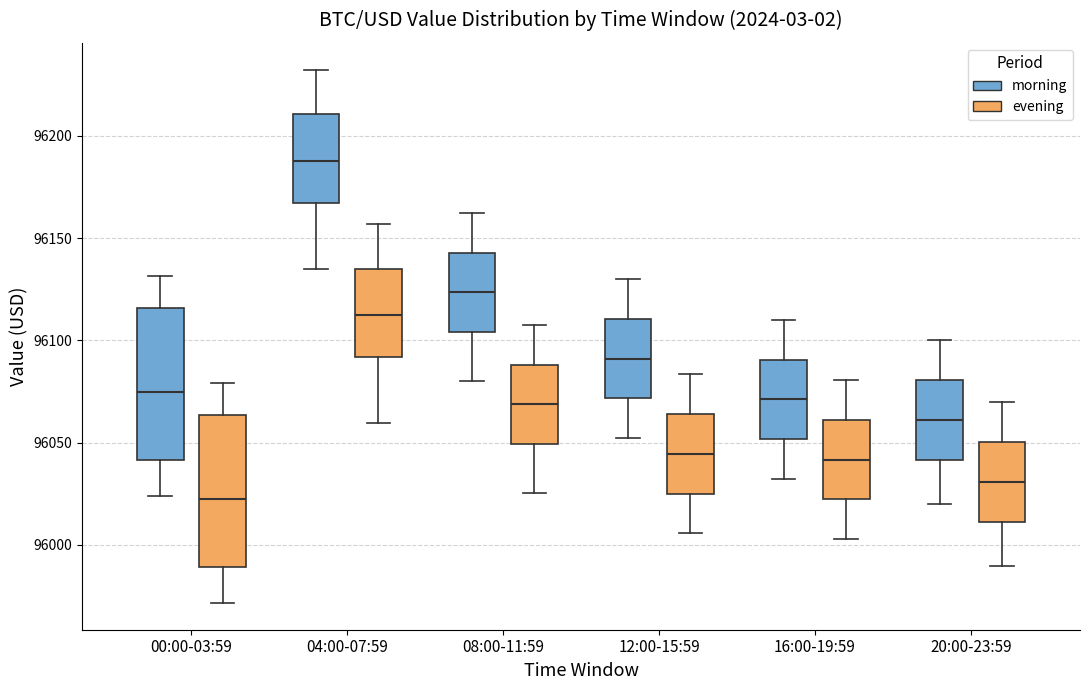

Reading left to right, transcribe this box plot: for each box, give where its median line is, the range the box spans, and where its two whiskers end, as read against the y-axis. The values are not printed on the chart, so give them approximately, as read against the axis.

00:00-03:59 (morning): median 96075, box 96040 to 96115, whiskers 96025 to 96130
00:00-03:59 (evening): median 96025, box 95990 to 96065, whiskers 95970 to 96080
04:00-07:59 (morning): median 96190, box 96165 to 96210, whiskers 96135 to 96235
04:00-07:59 (evening): median 96110, box 96090 to 96135, whiskers 96060 to 96155
08:00-11:59 (morning): median 96125, box 96105 to 96145, whiskers 96080 to 96160
08:00-11:59 (evening): median 96070, box 96050 to 96090, whiskers 96025 to 96105
12:00-15:59 (morning): median 96090, box 96070 to 96110, whiskers 96050 to 96130
12:00-15:59 (evening): median 96045, box 96025 to 96065, whiskers 96005 to 96085
16:00-19:59 (morning): median 96070, box 96050 to 96090, whiskers 96030 to 96110
16:00-19:59 (evening): median 96040, box 96020 to 96060, whiskers 96005 to 96080
20:00-23:59 (morning): median 96060, box 96040 to 96080, whiskers 96020 to 96100
20:00-23:59 (evening): median 96030, box 96010 to 96050, whiskers 95990 to 96070